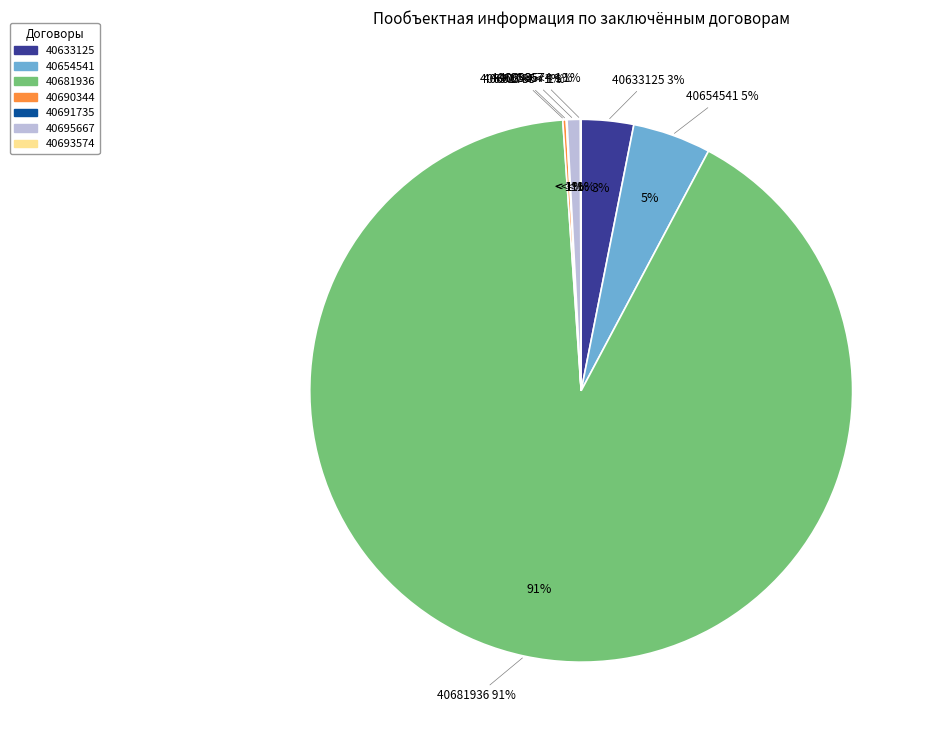

Approximately how many times larger is the value at Смоленскэнерго (40695667) compared to Смоленскэнерго (40691735)?

17.0